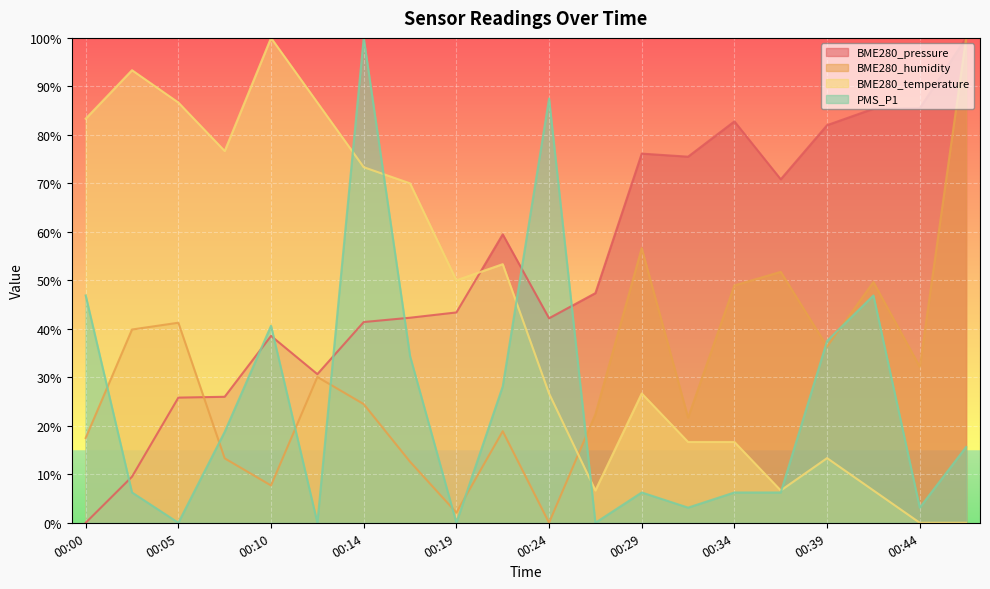

What is the total value across all series at 00:39?

169.2